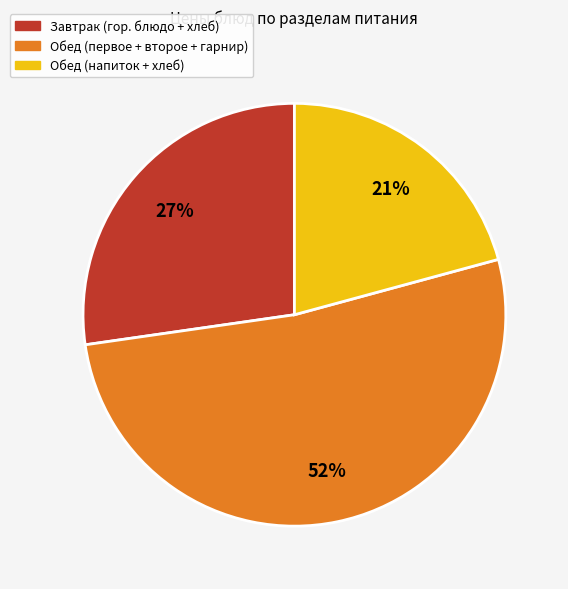

To the nearest percent, what is the difference between the largest and smallest slice percentages?

31%